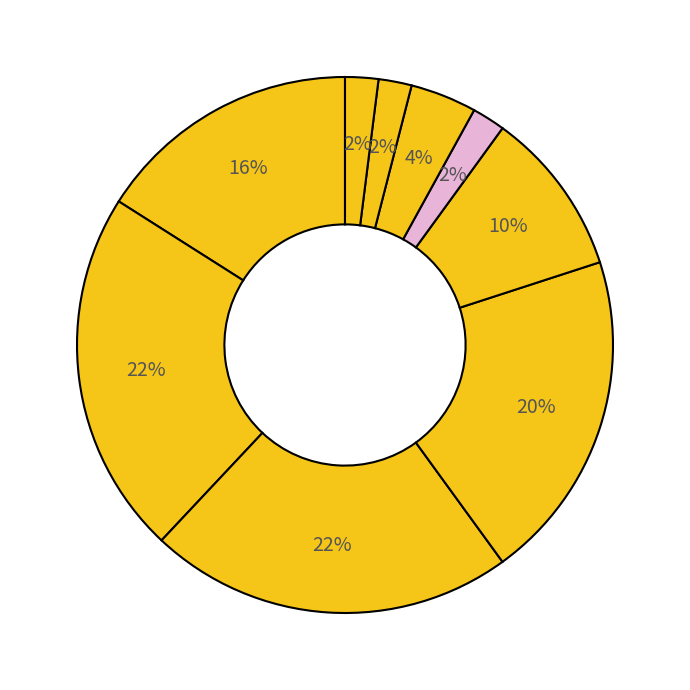

Which category has the biggest portion of the pie?

Trade Paperback